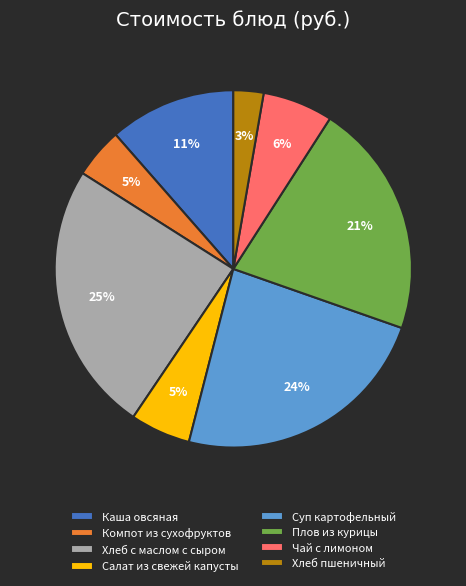

Which has a higher value, Суп картофельный or Хлеб пшеничный?

Суп картофельный